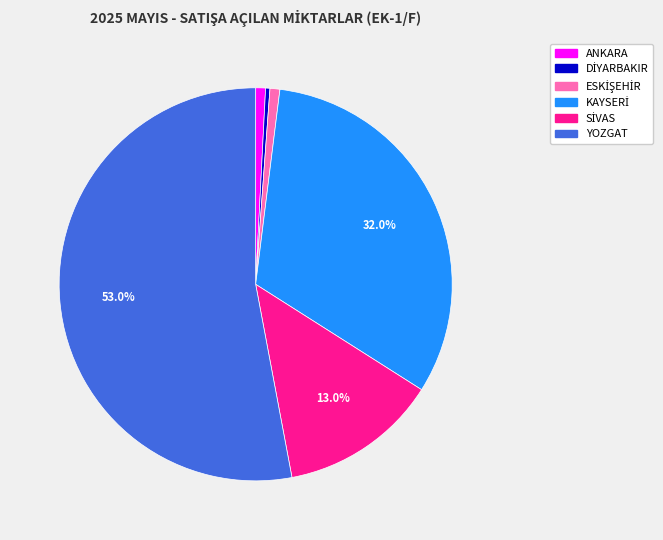

Which category has the biggest portion of the pie?

YOZGAT